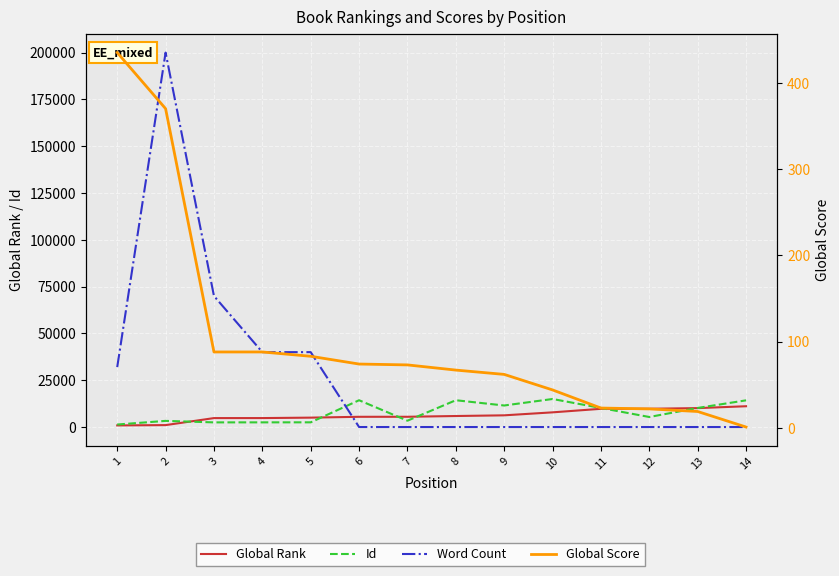

After their last crossing, which series has the higher values: Global Rank or Id?

Id